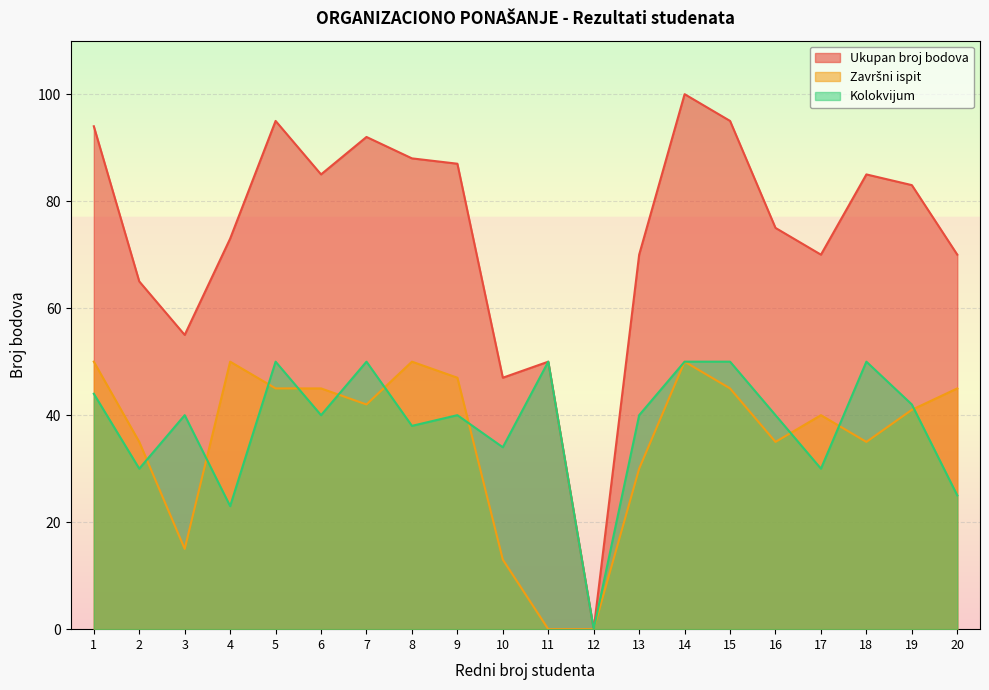

True or false: Završni ispit and Ukupan broj bodova cross at least once.

False